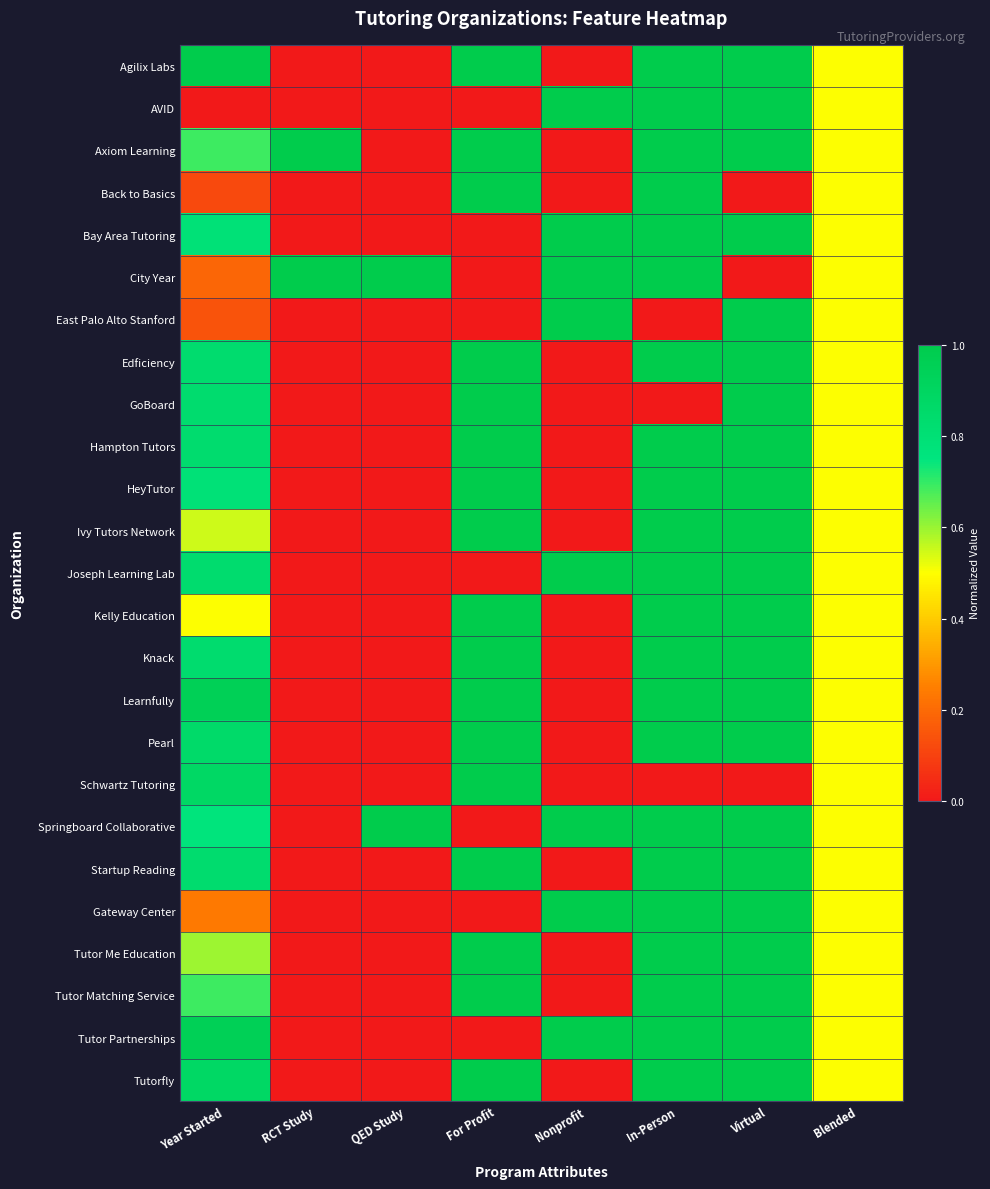

Rank the series by their maximum value, from highest to lowest.

Agilix Labs, AVID, Axiom Learning, Back to Basics, Bay Area Tutoring, City Year, East Palo Alto Stanford, Edficiency, GoBoard, Hampton Tutors, HeyTutor, Ivy Tutors Network, Joseph Learning Lab, Kelly Education, Knack, Learnfully, Pearl, Schwartz Tutoring, Springboard Collaborative, Startup Reading, Gateway Center, Tutor Me Education, Tutor Matching Service, Tutor Partnerships, Tutorfly